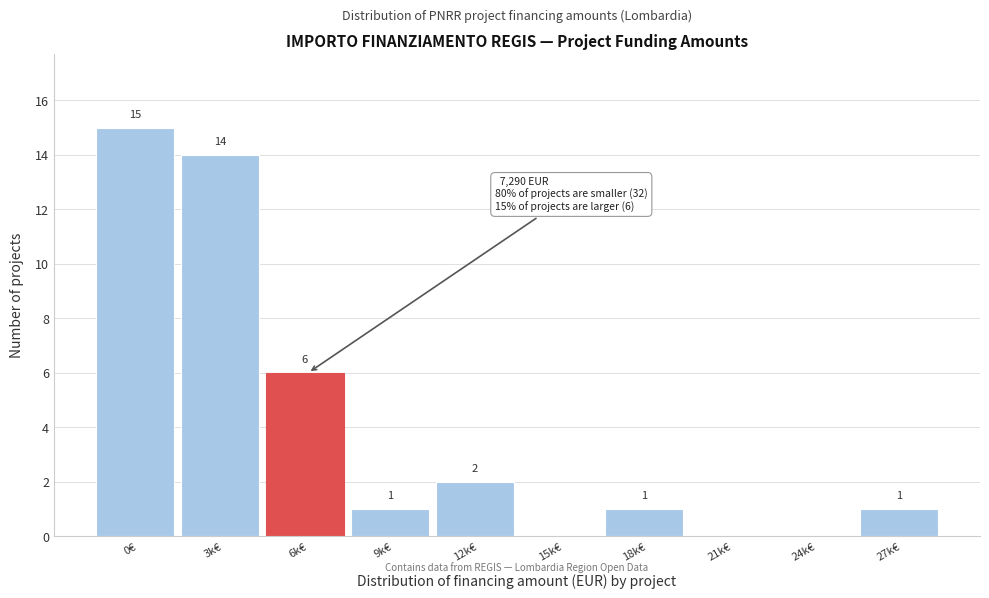

Reading left to right, list all the values displayed in this chart.

0€=15	3k€=14	6k€=6	9k€=1	12k€=2	15k€=0	18k€=1	21k€=0	24k€=0	27k€=1